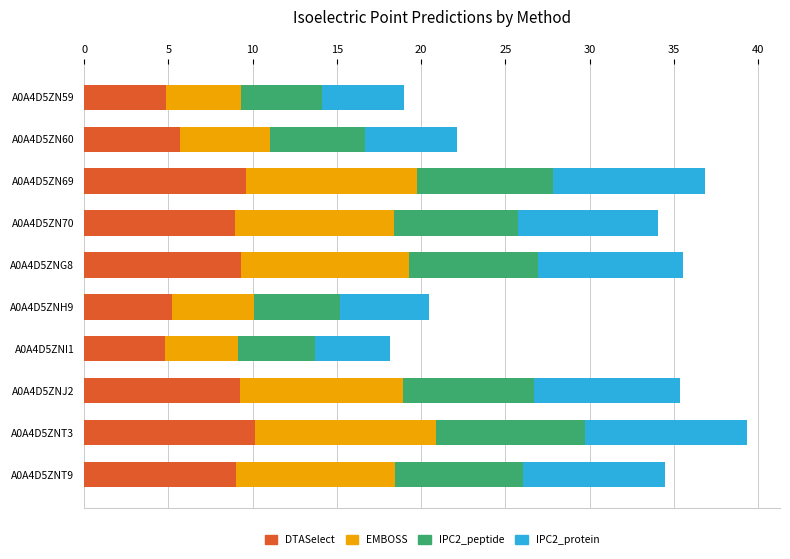

What is the minimum value for DTASelect?

4.8